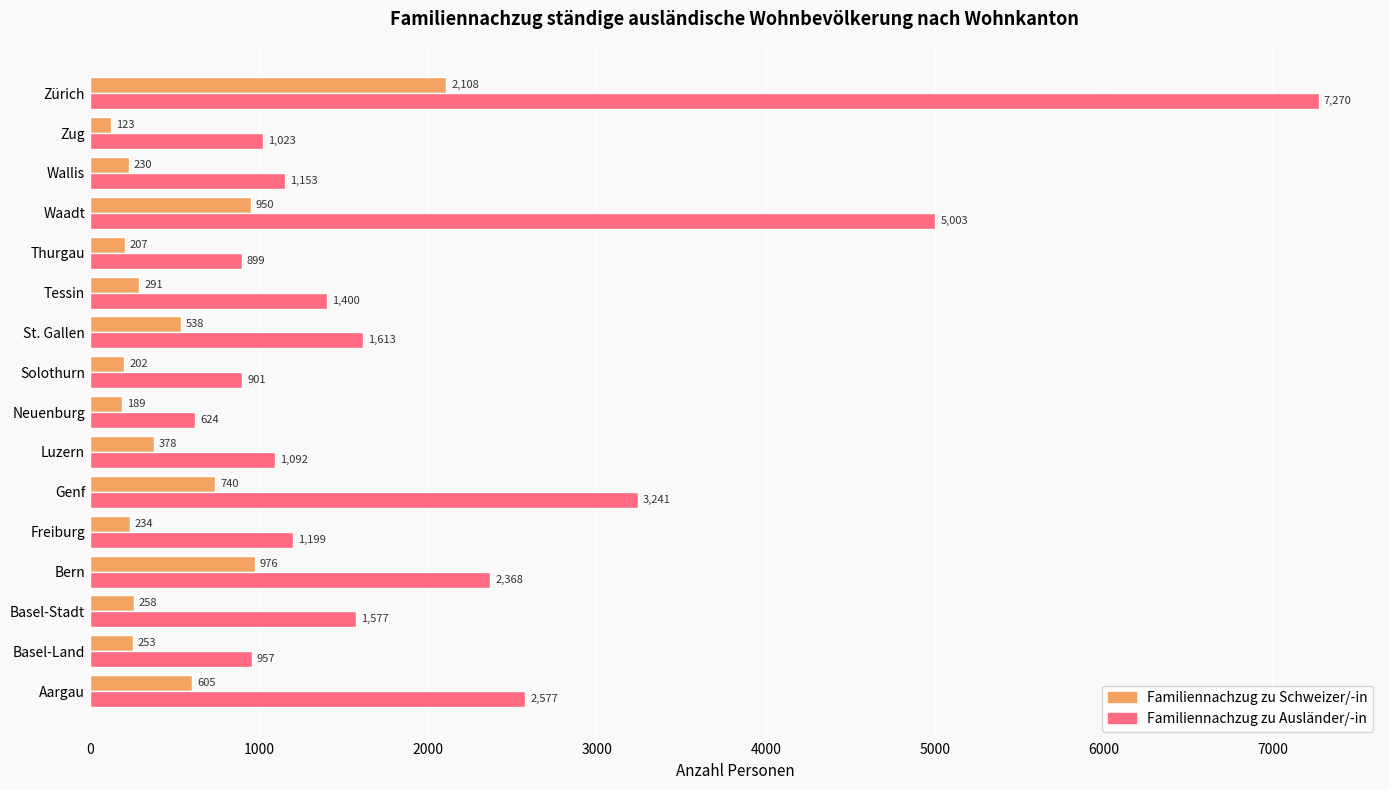

Which series has the widest spread of values?

Familiennachzug zu Ausländer/-in